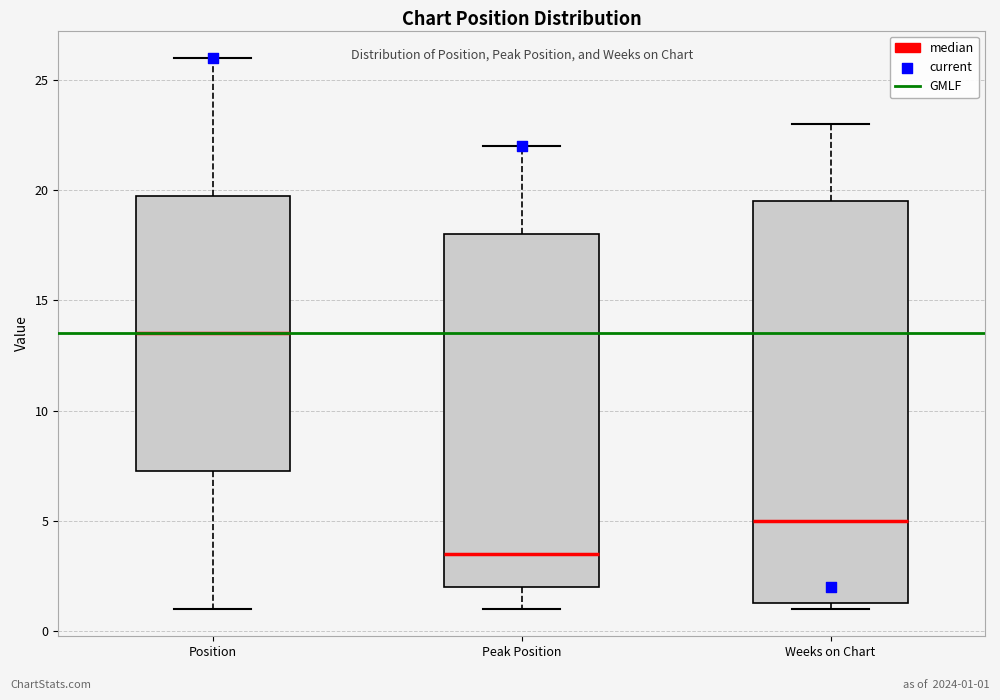

Where is the upper edge of the box for Position on the y-axis? The values are not printed on the chart, so give them approximately, as read against the axis.

20.0